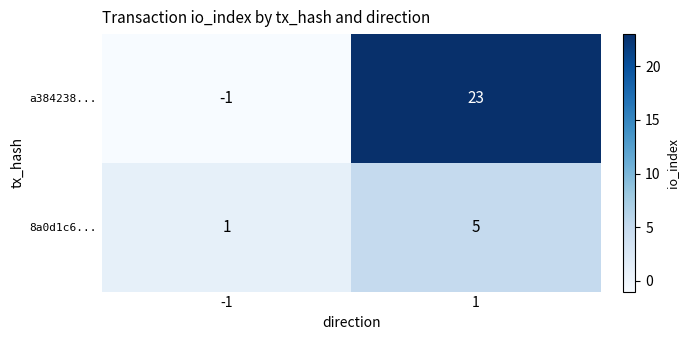

Reading right to left, list all the values displayed in this chart.

a384238...: 23	-1
8a0d1c6...: 5	1